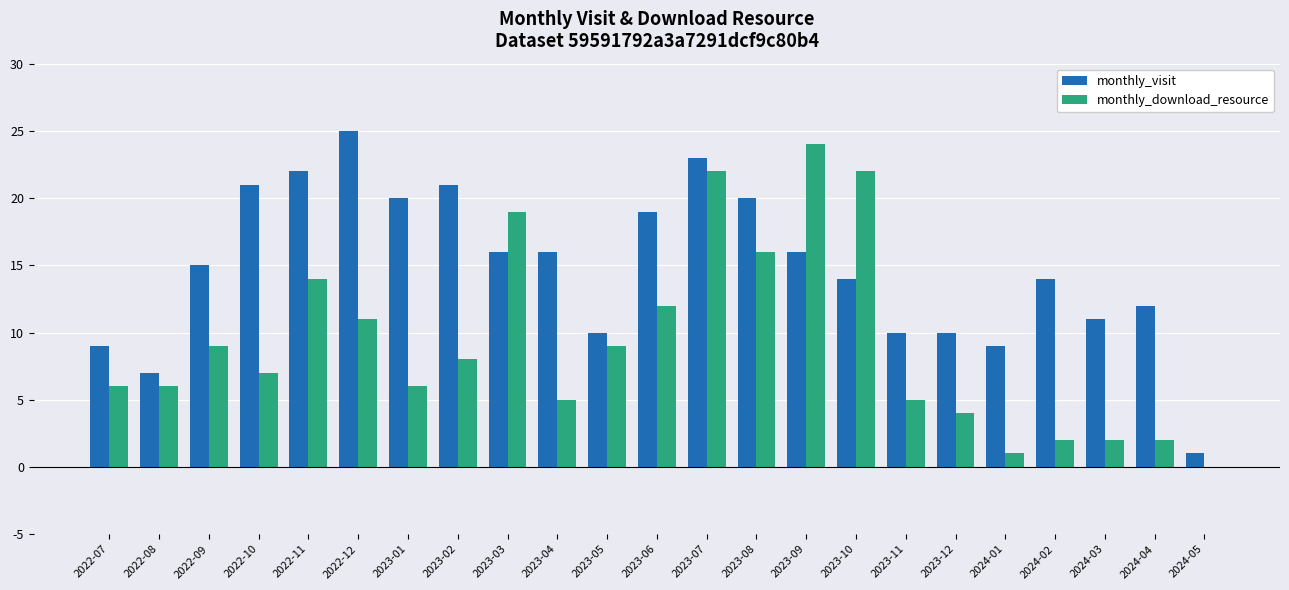

Reading left to right, extract all data points from this chart.

monthly_visit: 9	7	15	21	22	25	20	21	16	16	10	19	23	20	16	14	10	10	9	14	11	12	1
monthly_download_resource: 6	6	9	7	14	11	6	8	19	5	9	12	22	16	24	22	5	4	1	2	2	2	0